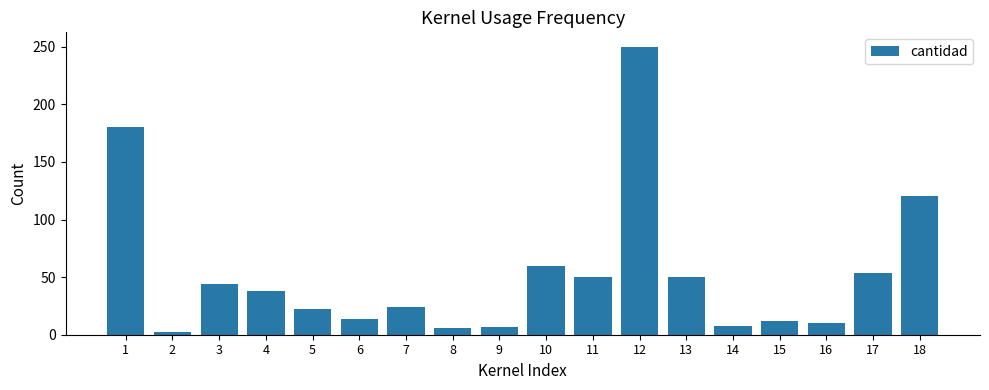

How many distinct data groups are displayed?

1